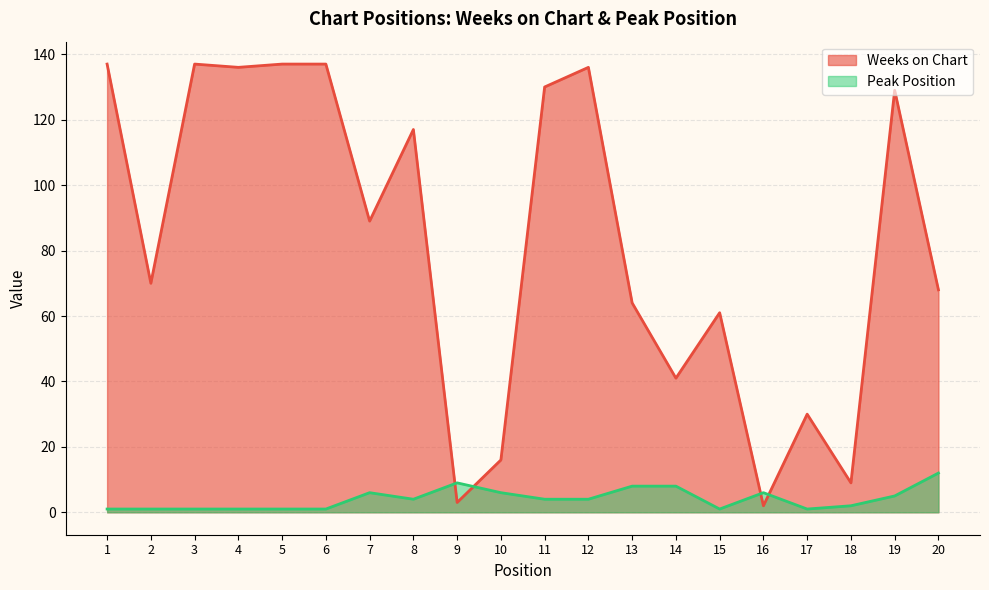

Reading left to right, extract all data points from this chart.

Weeks on Chart: 1=137	2=70	3=137	4=136	5=137	6=137	7=89	8=117	9=3	10=16	11=130	12=136	13=64	14=41	15=61	16=2	17=30	18=9	19=129	20=68
Peak Position: 1=1	2=1	3=1	4=1	5=1	6=1	7=6	8=4	9=9	10=6	11=4	12=4	13=8	14=8	15=1	16=6	17=1	18=2	19=5	20=12